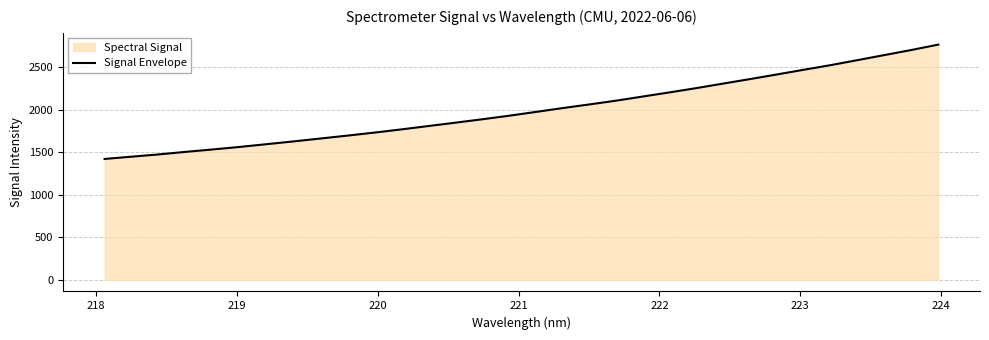

What is the maximum value shown in the chart?

2762.9